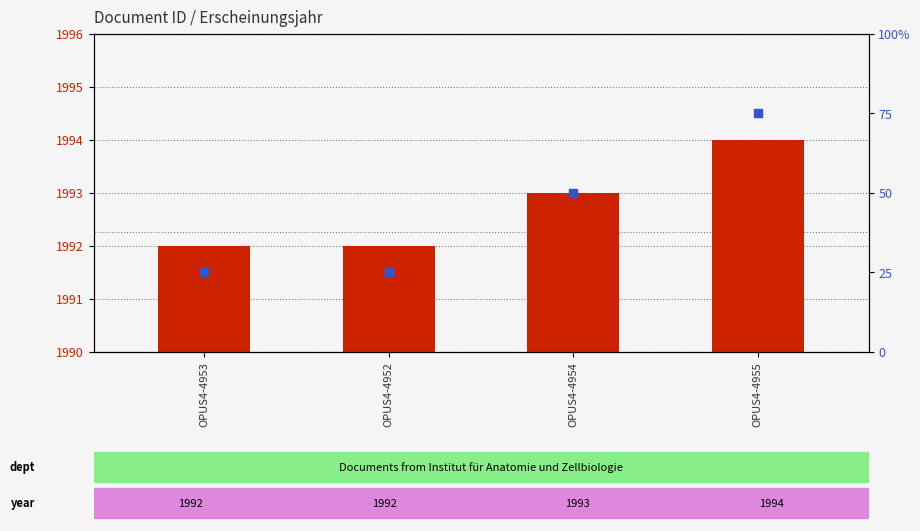

At which category is the sum across all series the highest?

OPUS4-4955